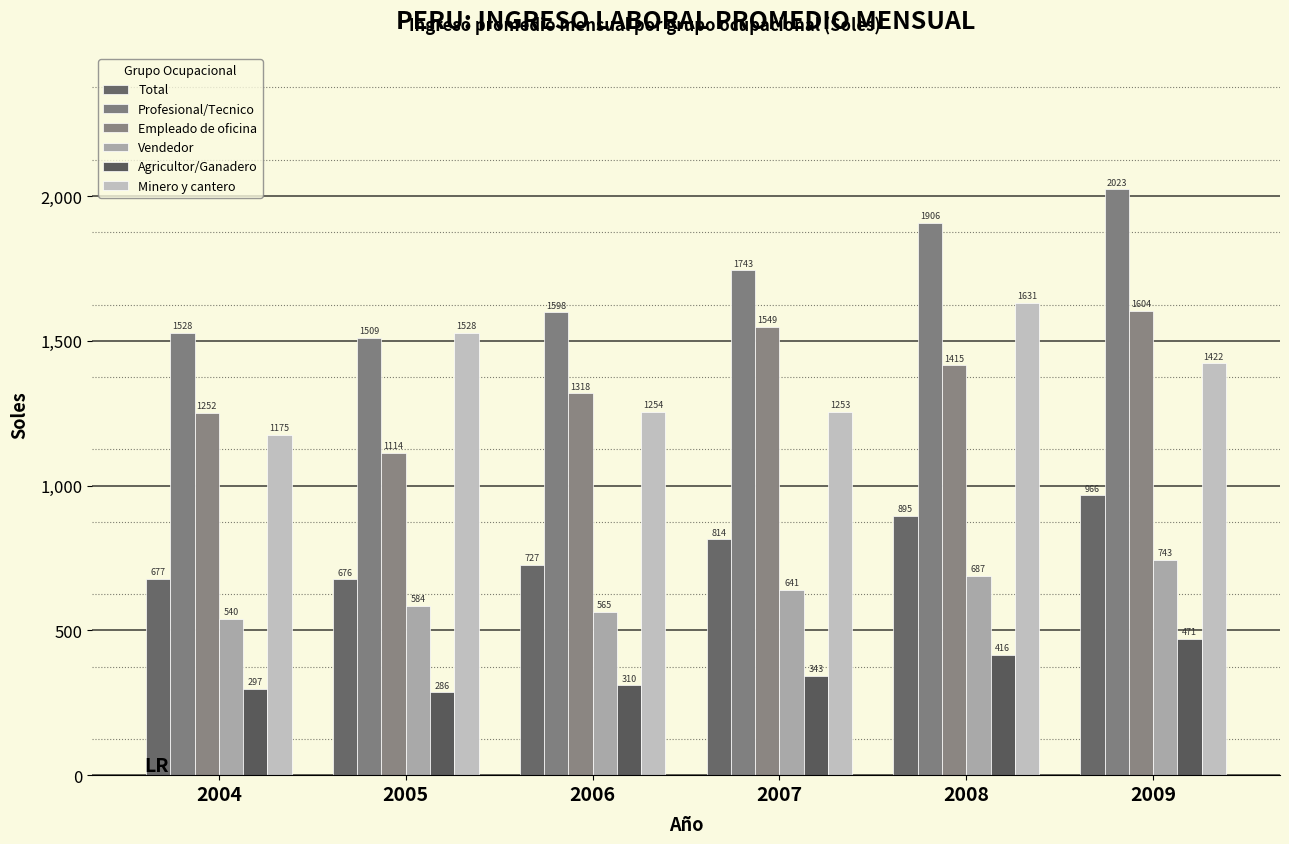

Is it true that Empleado de oficina equals 1604.0 at 2009?

True